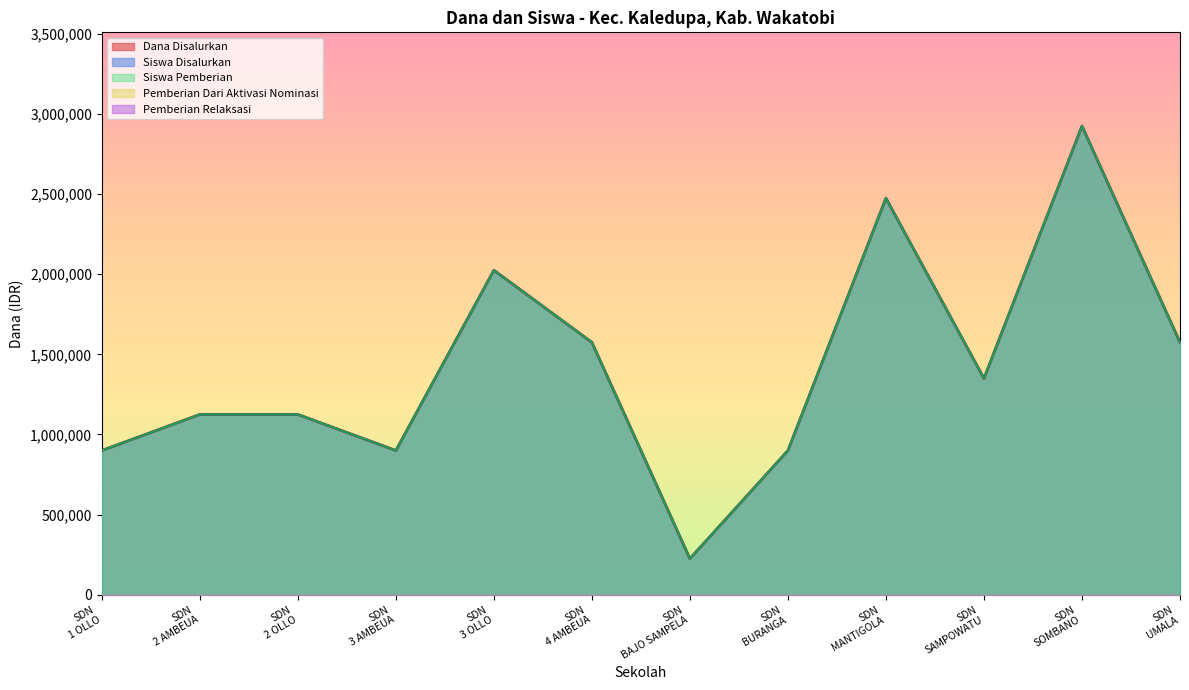

The value of Siswa Disalurkan at SDN MANTIGOLA is 3743709. True or false?

False